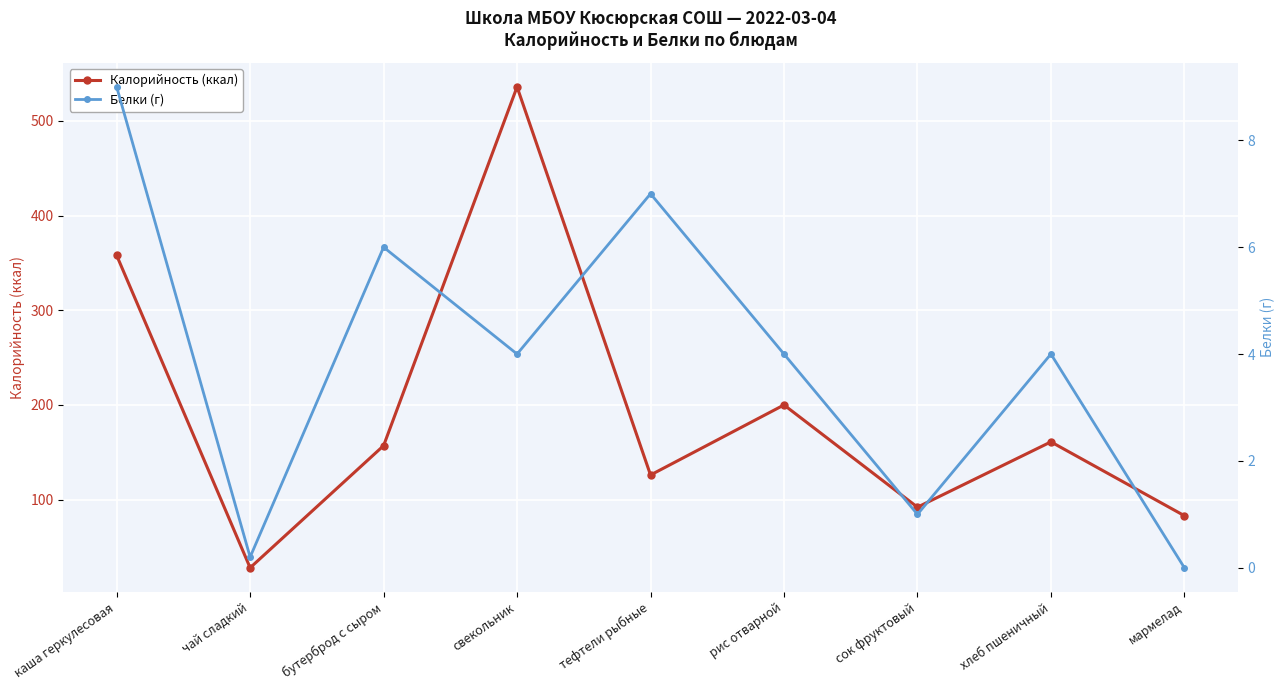

What is the difference between the Калорийность (ккал) values at рис отварной and хлеб пшеничный?

39